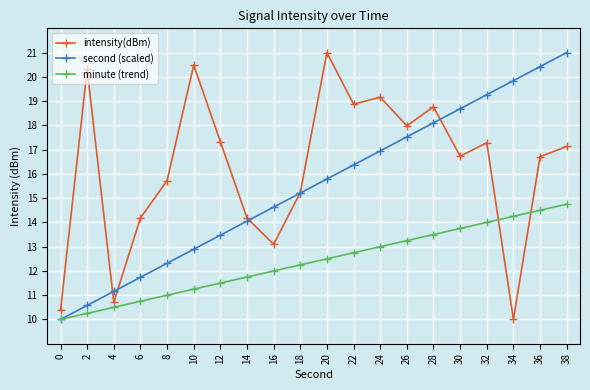

What is the value of the minute (trend) point at the 11th from the left?

12.5